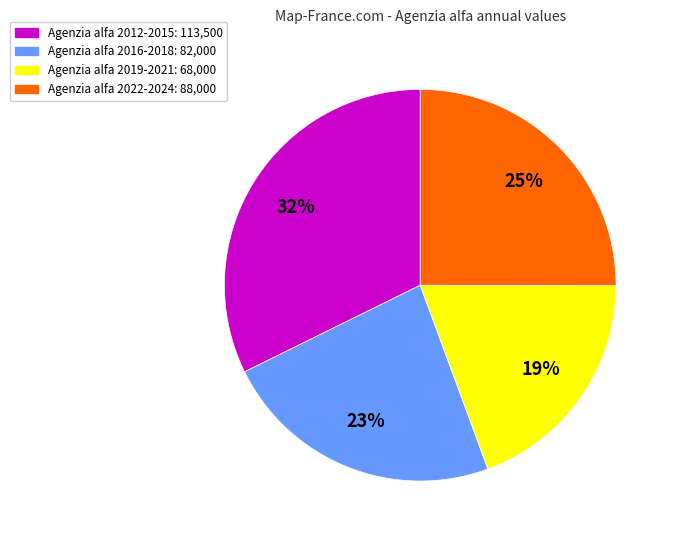

Is there any slice that represents more than half of the pie?

No